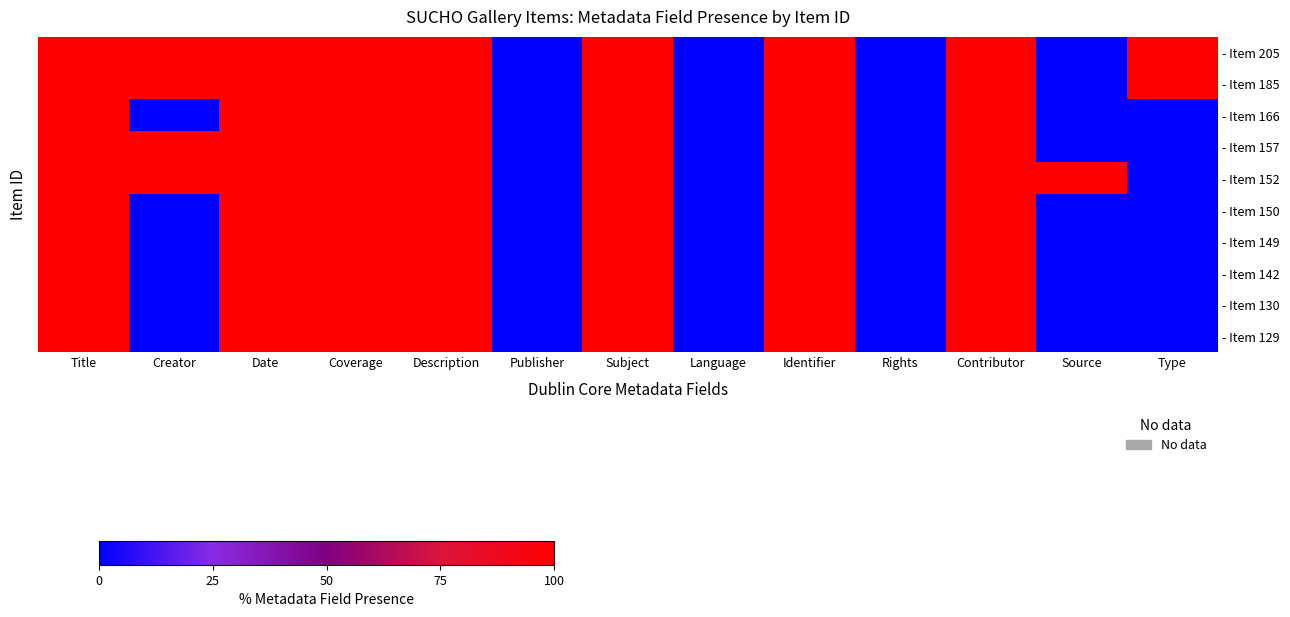

Rank the series by their maximum value, from lowest to highest.

- Item 205, - Item 185, - Item 166, - Item 157, - Item 152, - Item 150, - Item 149, - Item 142, - Item 130, - Item 129